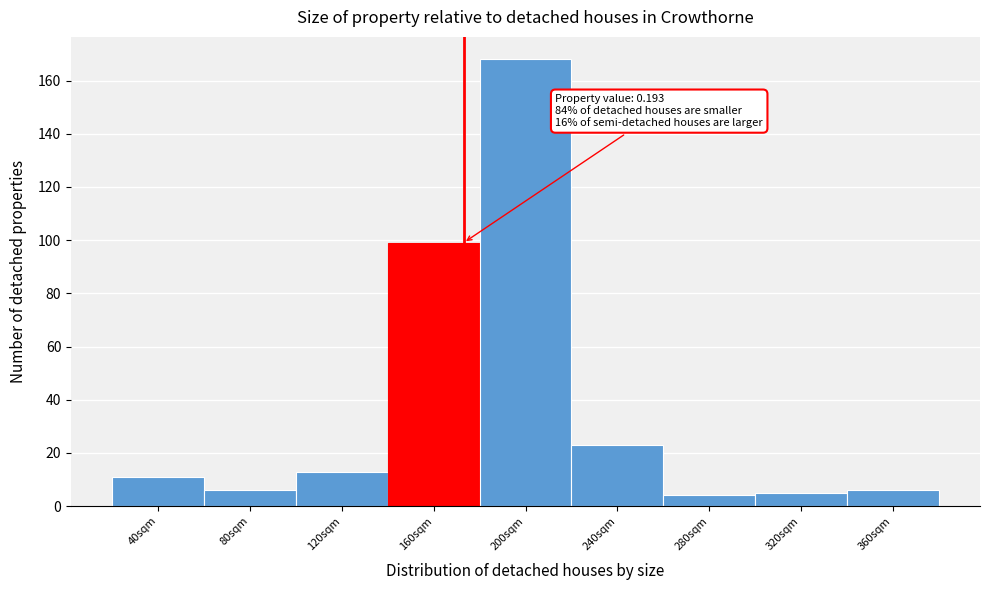

Reading left to right, transcribe all the data shown in this chart.

11	6	13	99	168	23	4	5	6